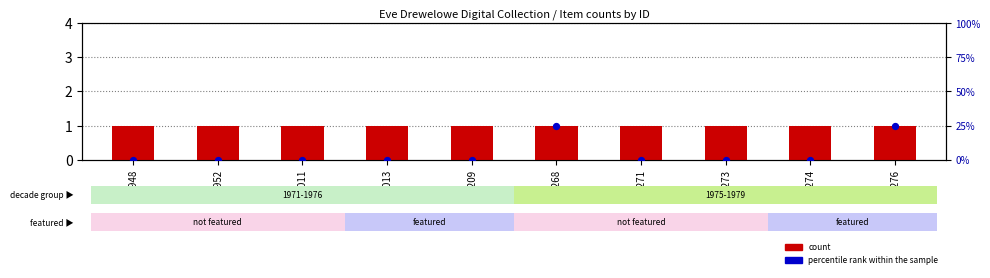

At how many categories does at least one series exceed 16?

2